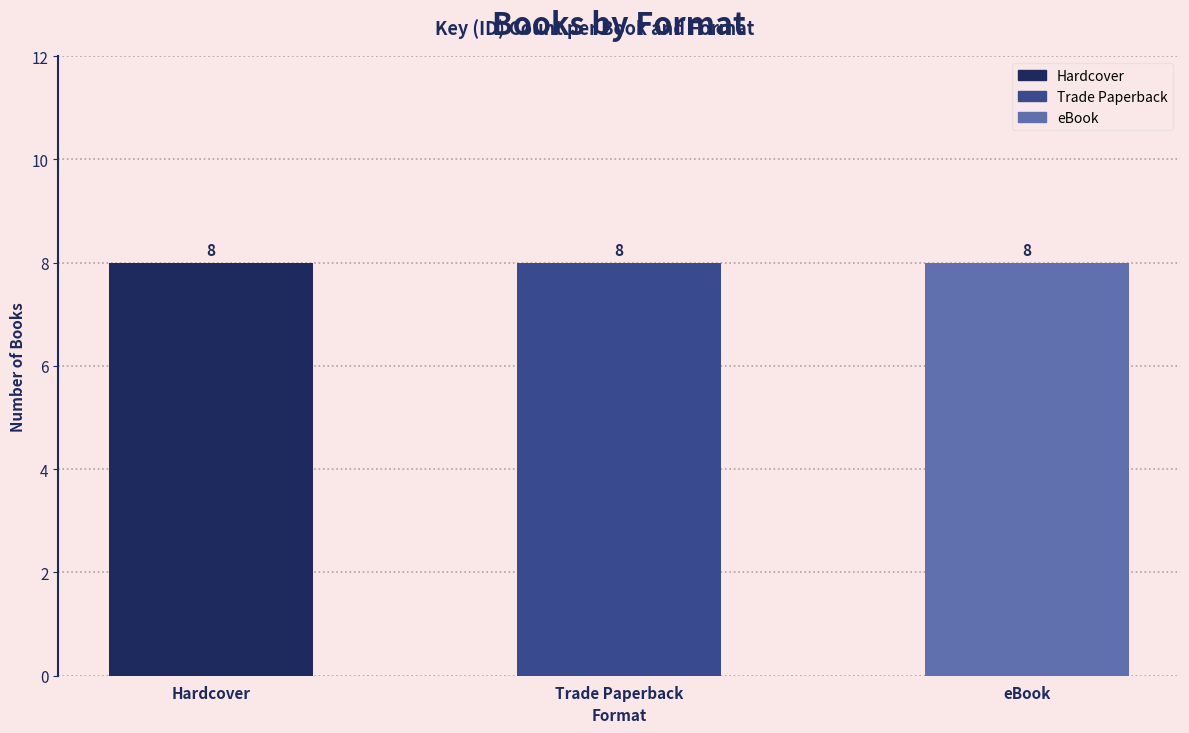

Are the bars grouped side by side (vs. stacked)?

Yes